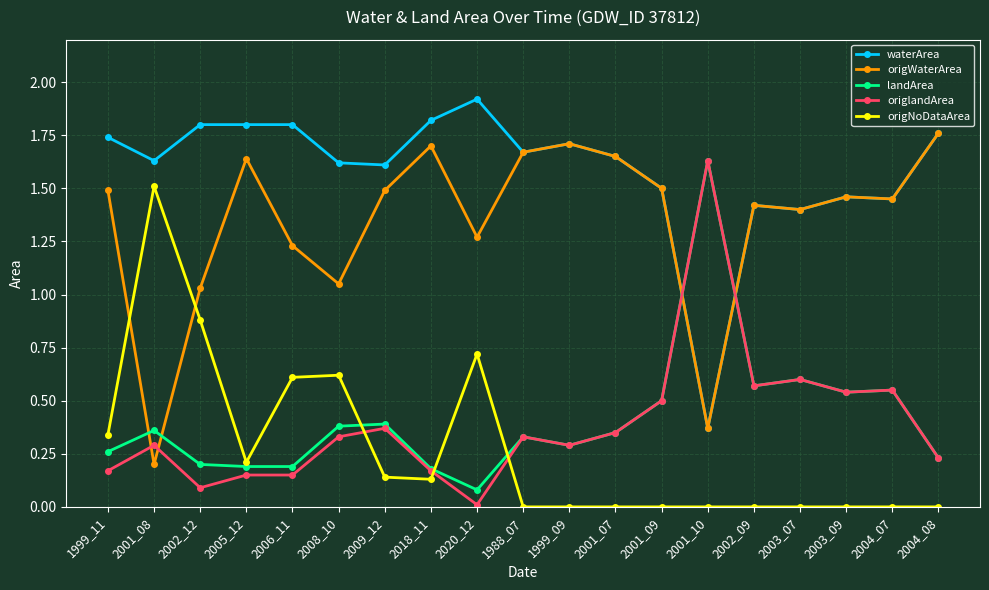

True or false: origNoDataArea has a value of 0.4 at 2005_12.

False